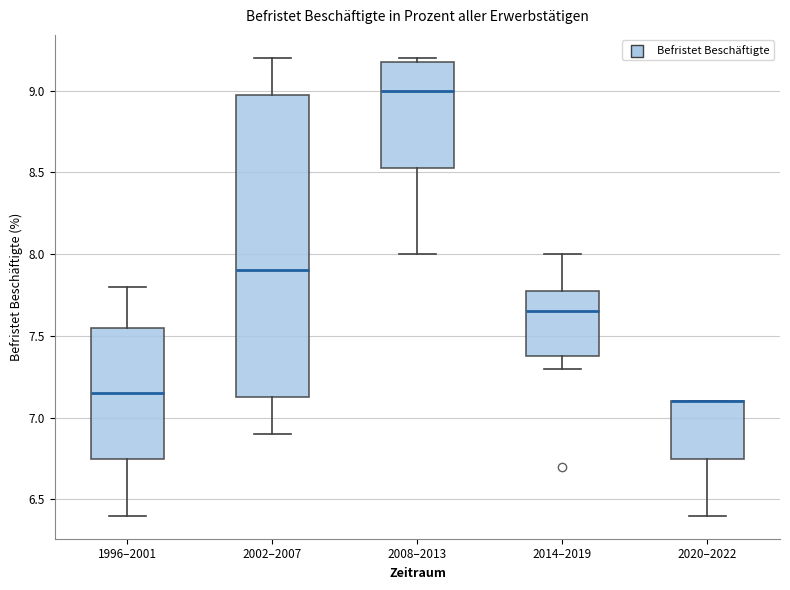

Reading left to right, read every box against the y-axis: the position of its median line, the range the box covers, and the ends of its whiskers. The values are not printed on the chart, so give them approximately, as read against the axis.

1996–2001: median 7.15, box 6.75 to 7.55, whiskers 6.40 to 7.80
2002–2007: median 7.90, box 7.15 to 9.00, whiskers 6.90 to 9.20
2008–2013: median 9.00, box 8.55 to 9.20, whiskers 8.00 to 9.20 (just above the box's upper edge)
2014–2019: median 7.65, box 7.40 to 7.80, whiskers 7.30 to 8.00
2020–2022: median 7.10 (drawn on the box's upper edge), box 6.75 to 7.10, whiskers 6.40 to 7.10